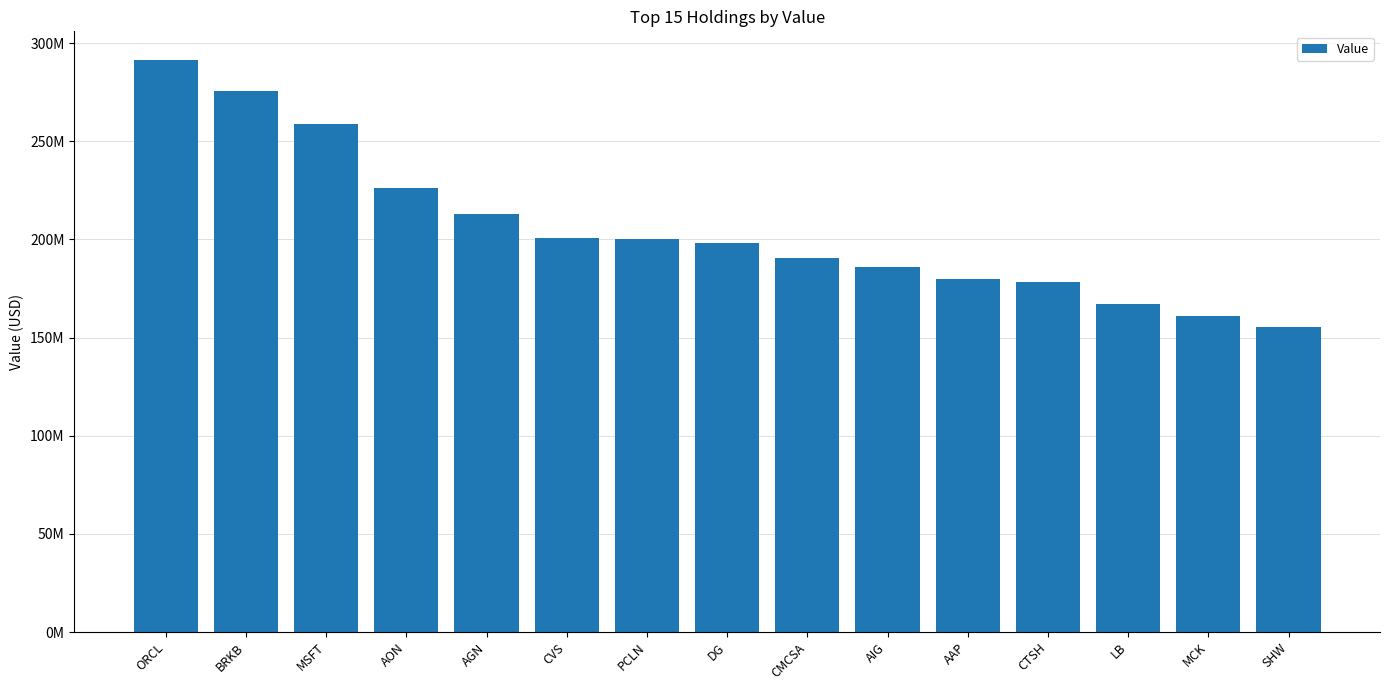

What is the label of the 13th bar from the right?

MSFT